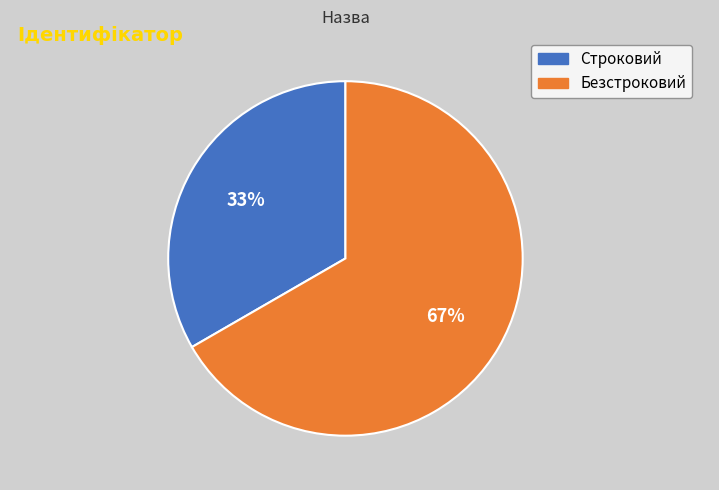

What is the majority slice?

Безстроковий